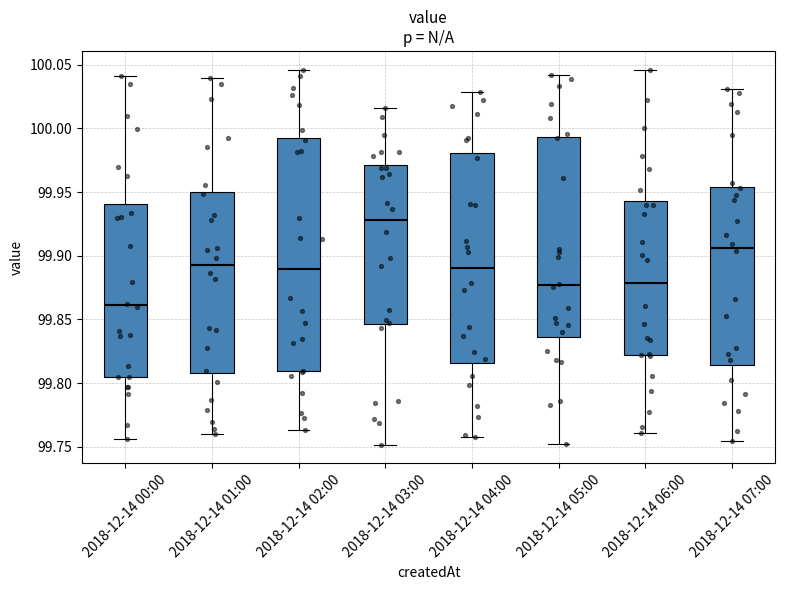

Which box is the tallest, from its lower edge to its upper edge?

2018-12-14 02:00